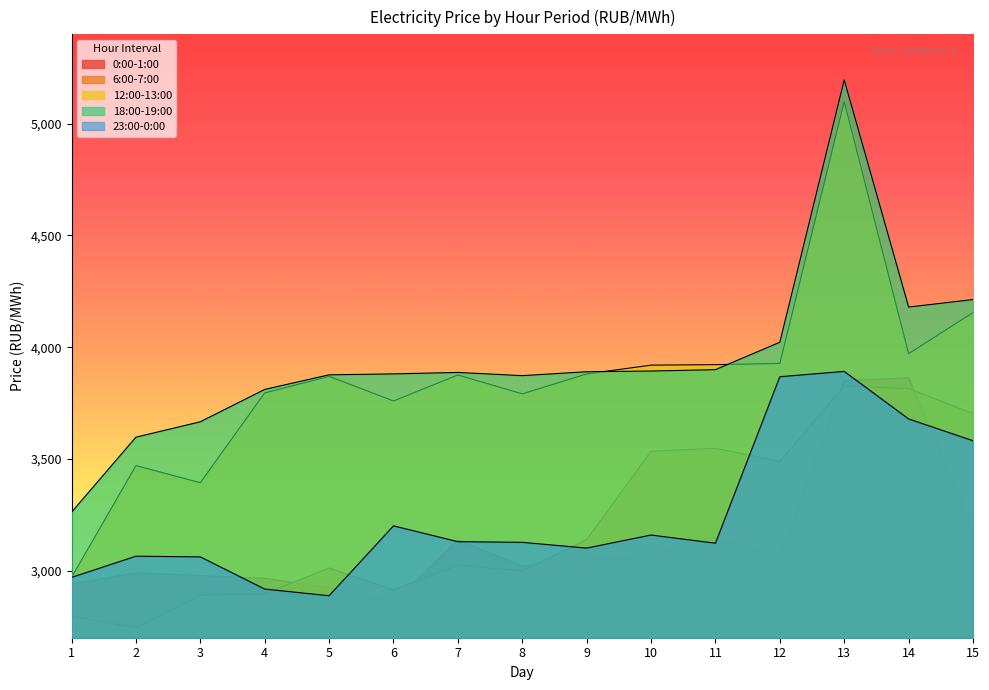

True or false: 12:00-13:00 and 0:00-1:00 cross at least once.

False